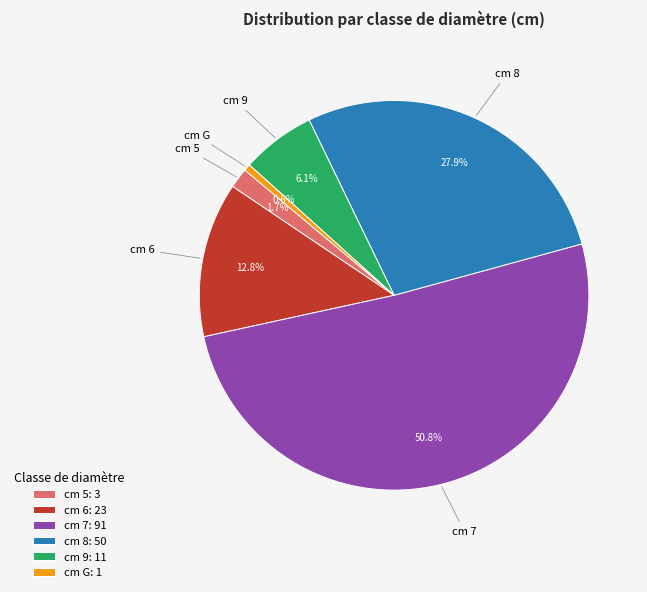

Is there a majority slice in this chart?

Yes